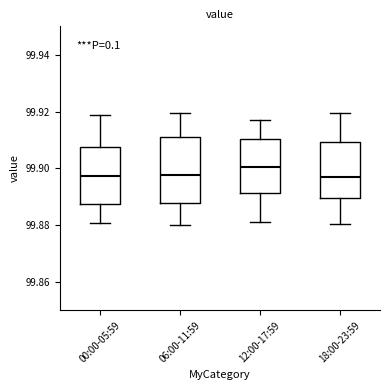

Reading left to right, transcribe this box plot: for each box, give where its median line is, the range the box spans, and where its two whiskers end, as read against the y-axis. The values are not printed on the chart, so give them approximately, as read against the axis.

00:00-05:59: median 99.898, box 99.888 to 99.908, whiskers 99.880 to 99.918
06:00-11:59: median 99.898, box 99.888 to 99.910, whiskers 99.880 to 99.920
12:00-17:59: median 99.900, box 99.892 to 99.910, whiskers 99.882 to 99.918
18:00-23:59: median 99.896, box 99.890 to 99.910, whiskers 99.880 to 99.920